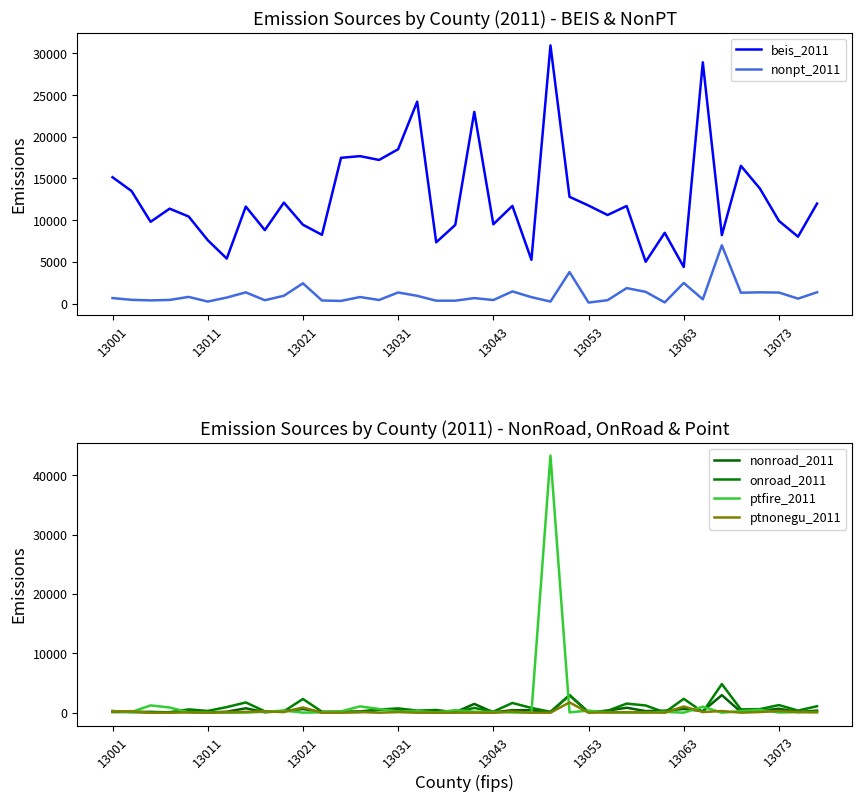

True or false: nonroad_2011 and beis_2011 cross at least once.

False